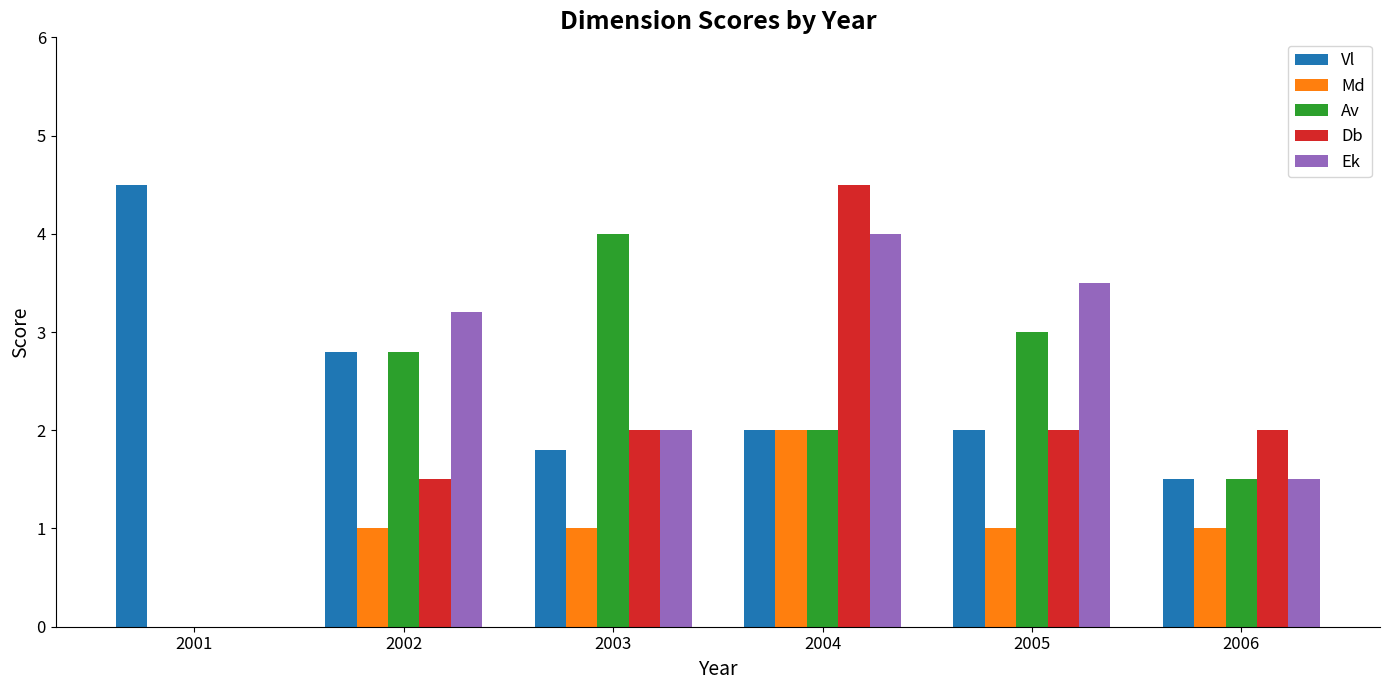

What is the sum of the Vl values at 2005 and 2004?

4.0